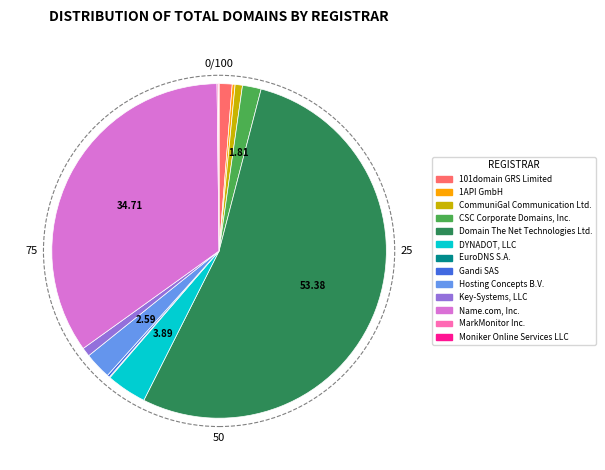

Is Domain The Net Technologies Ltd. the majority of the pie?

Yes